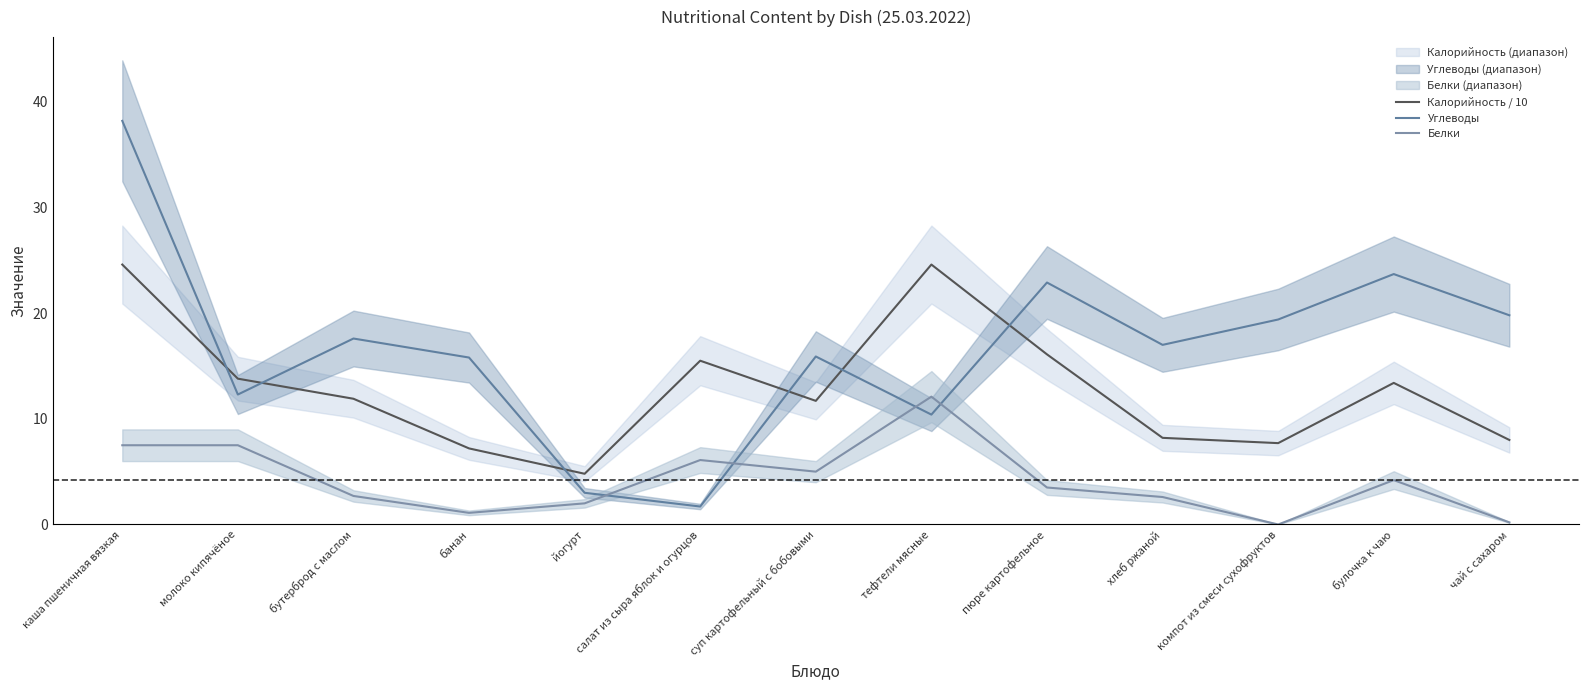

Is the value of Углеводы at компот из смеси сухофруктов greater than the value of Калорийность / 10 at молоко кипячёное?

Yes